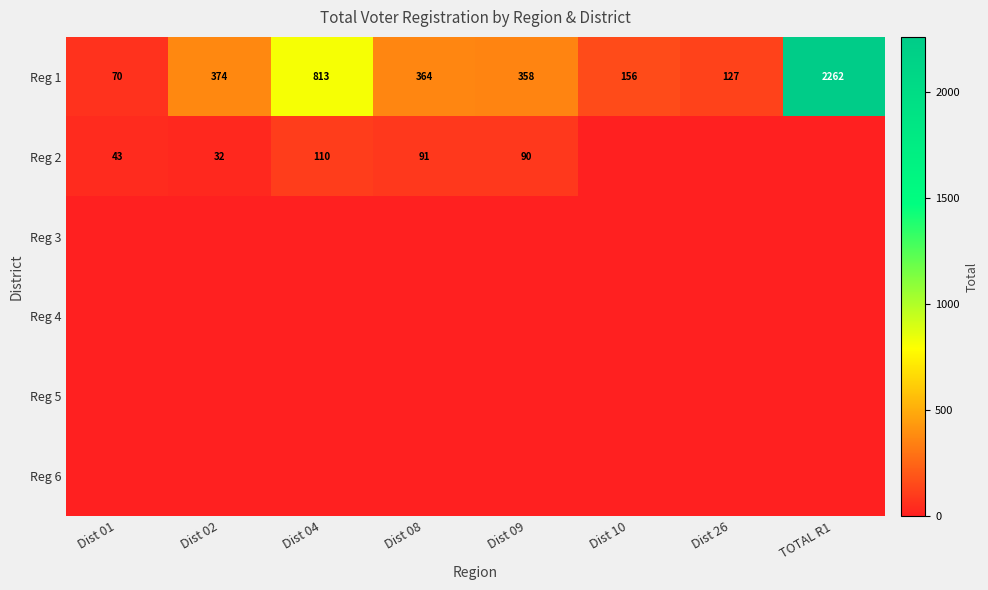

What is the maximum value shown in the chart?

2262